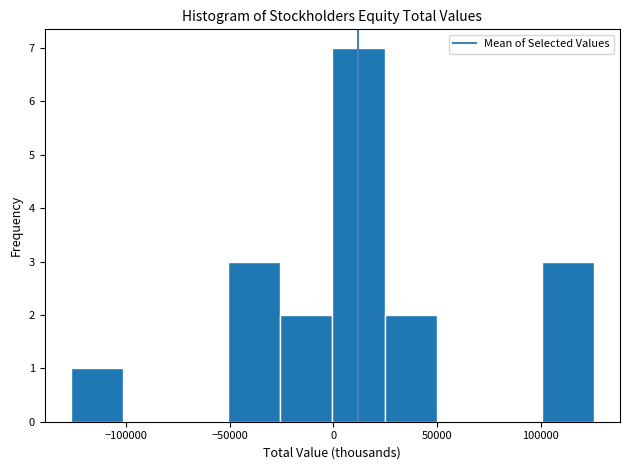

How tall is the bar that spans -125000 to -100000 on the x-axis? Neither the bar edges nor the heights are printed on the chart, so give them approximately, as read against the axes.

1